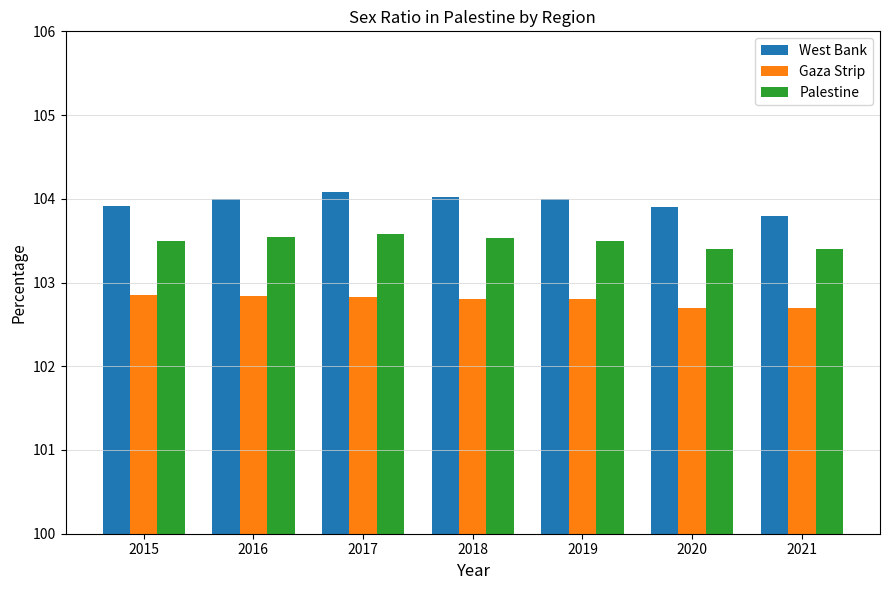

The value of Gaza Strip at 2021 is 162.8. True or false?

False